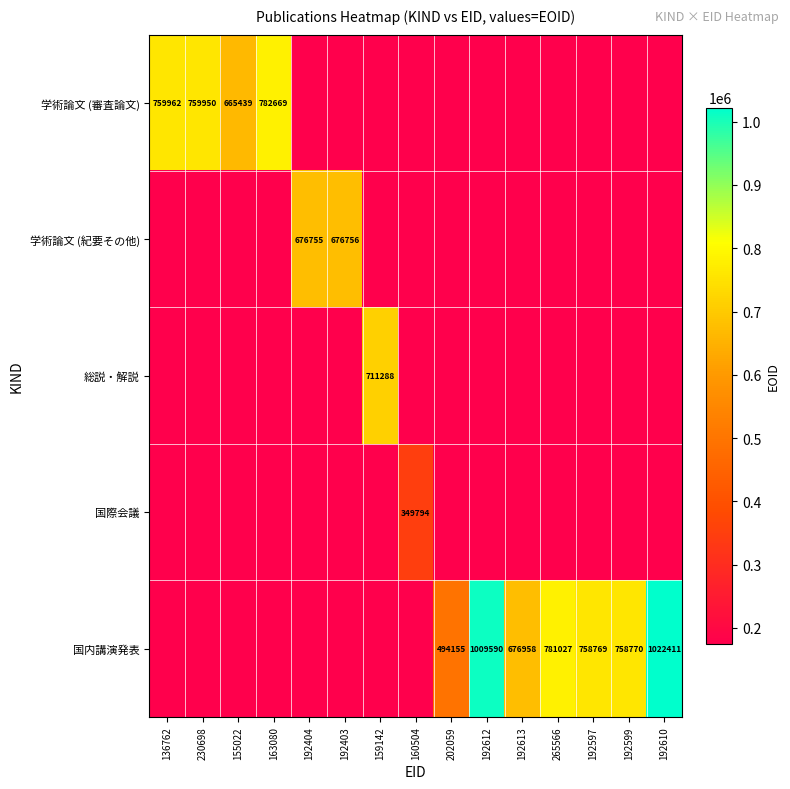

How many series are shown in this chart?

5